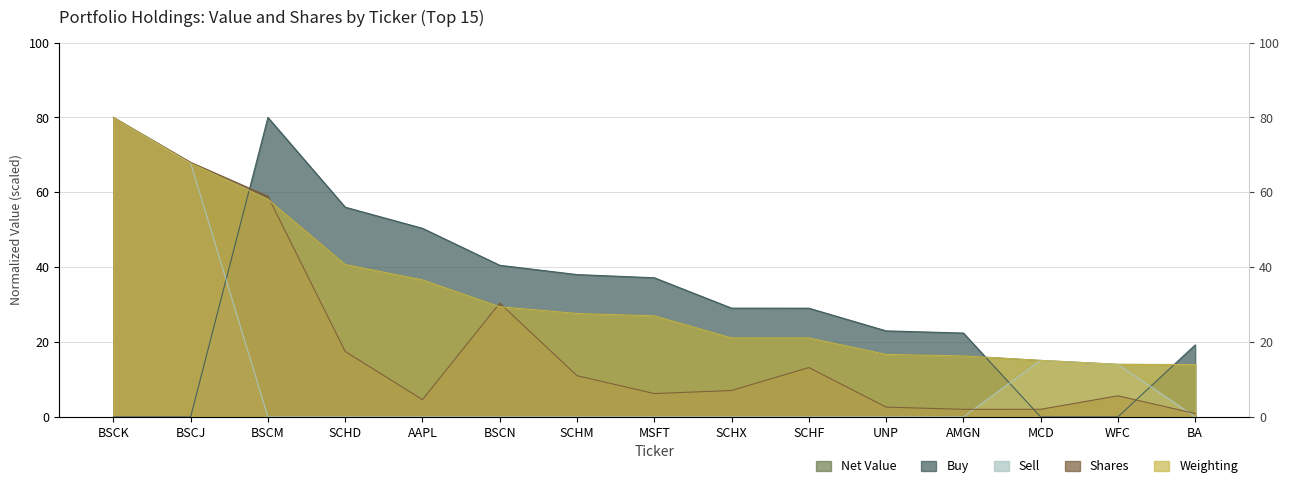

True or false: Shares has more than 0 interior local peaks.

True